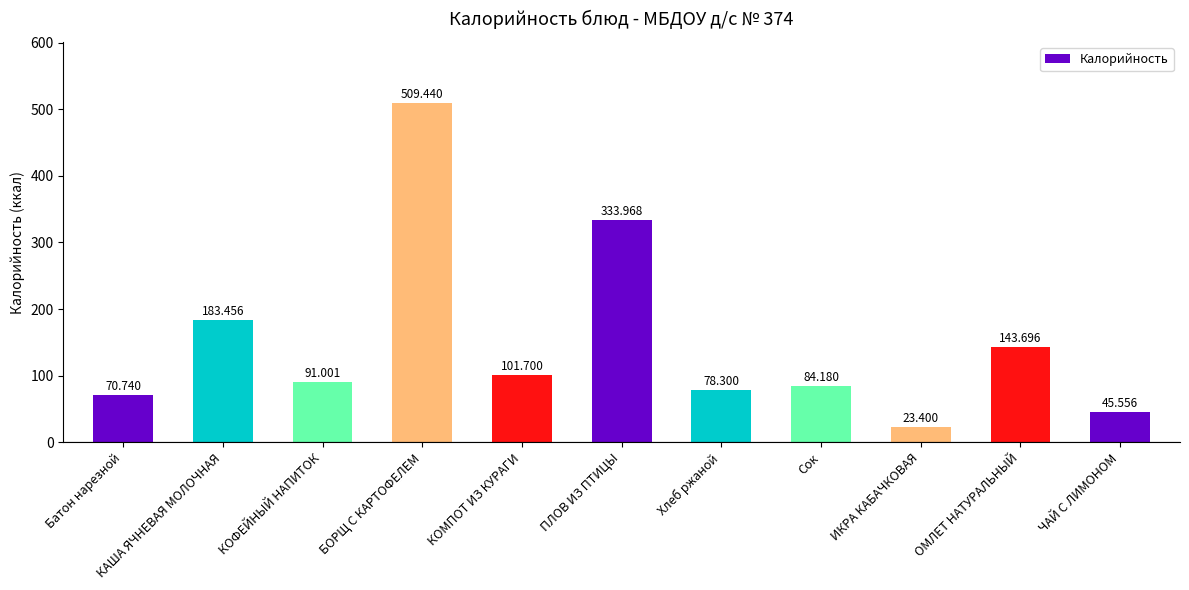

What is the change in value from Батон нарезной to Сок?

+13.4